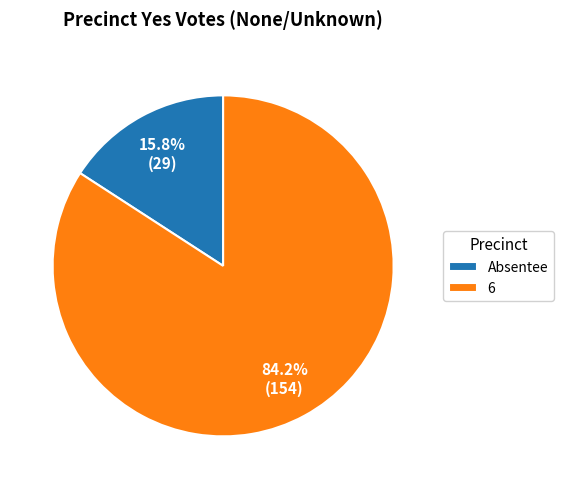

Which has a higher value, Absentee or 6?

6